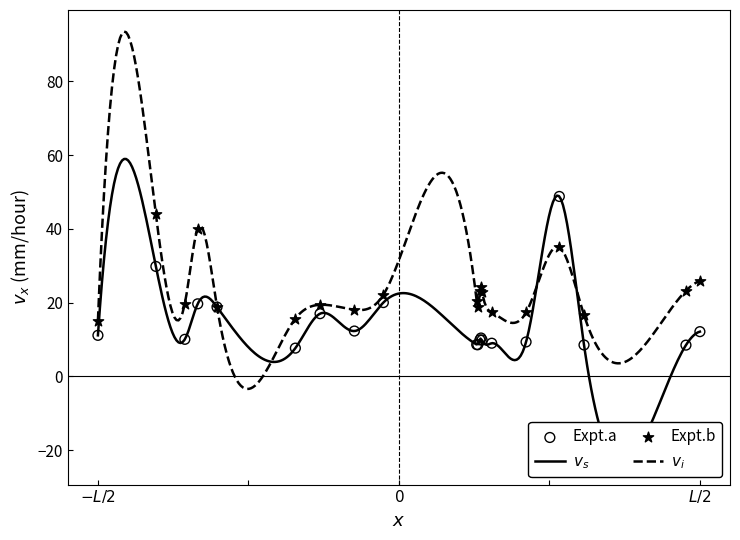

Approximately how many times larger is the value at 382 compared to 383?

1.0